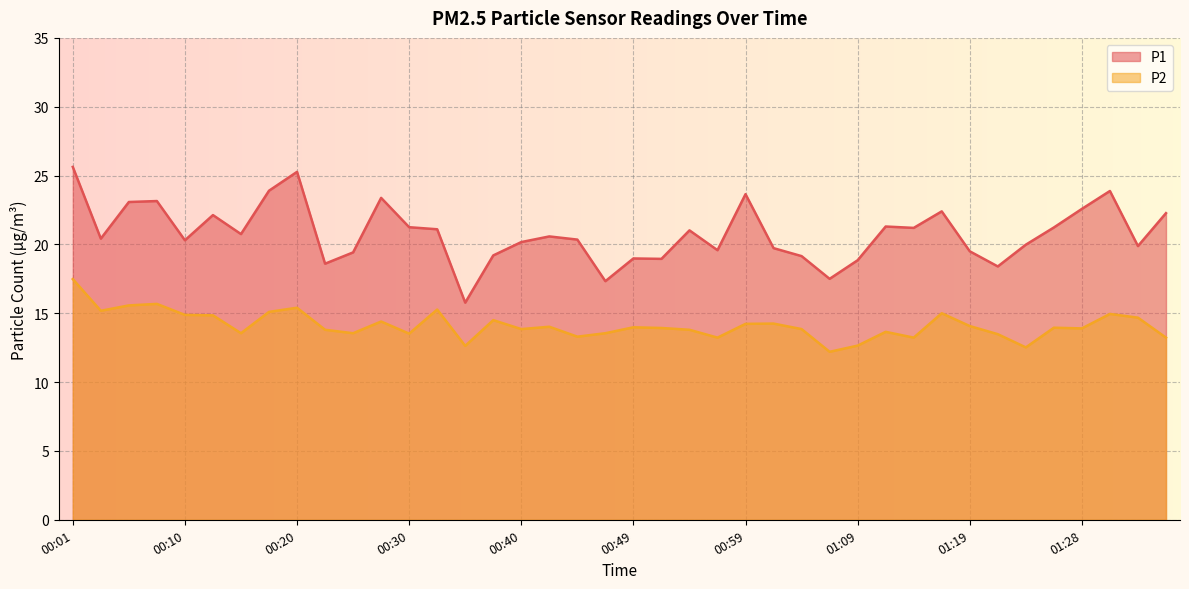

Where is the first local maximum for P1?

00:08